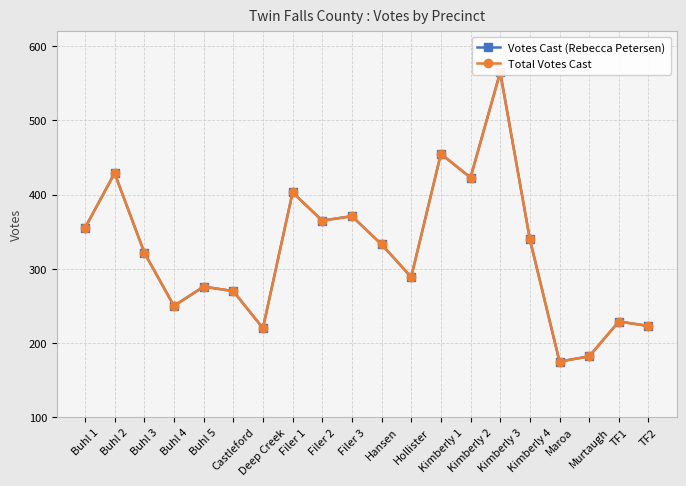

What is the label of the 15th point from the left?

Kimberly 3